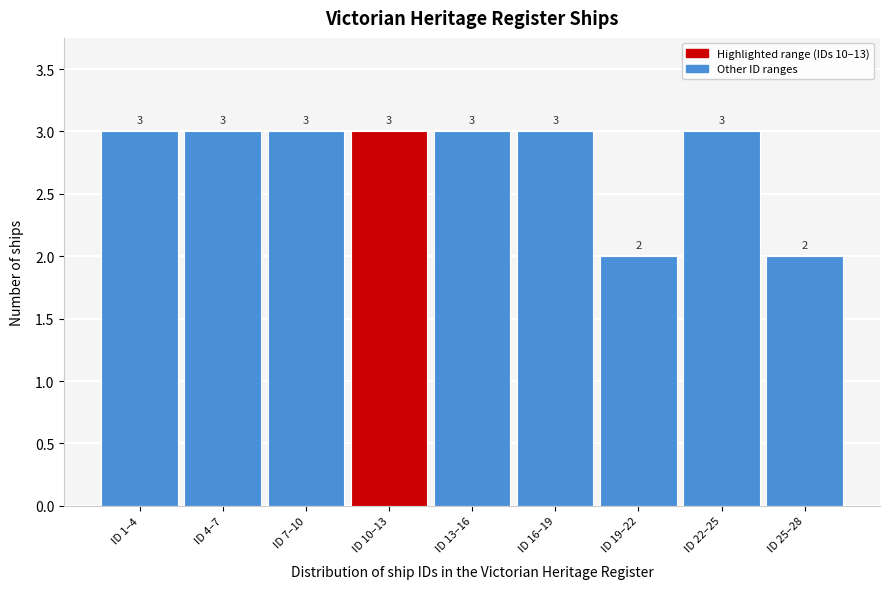

Reading left to right, extract all data points from this chart.

ID 1–4=3	ID 4–7=3	ID 7–10=3	ID 10–13=3	ID 13–16=3	ID 16–19=3	ID 19–22=2	ID 22–25=3	ID 25–28=2